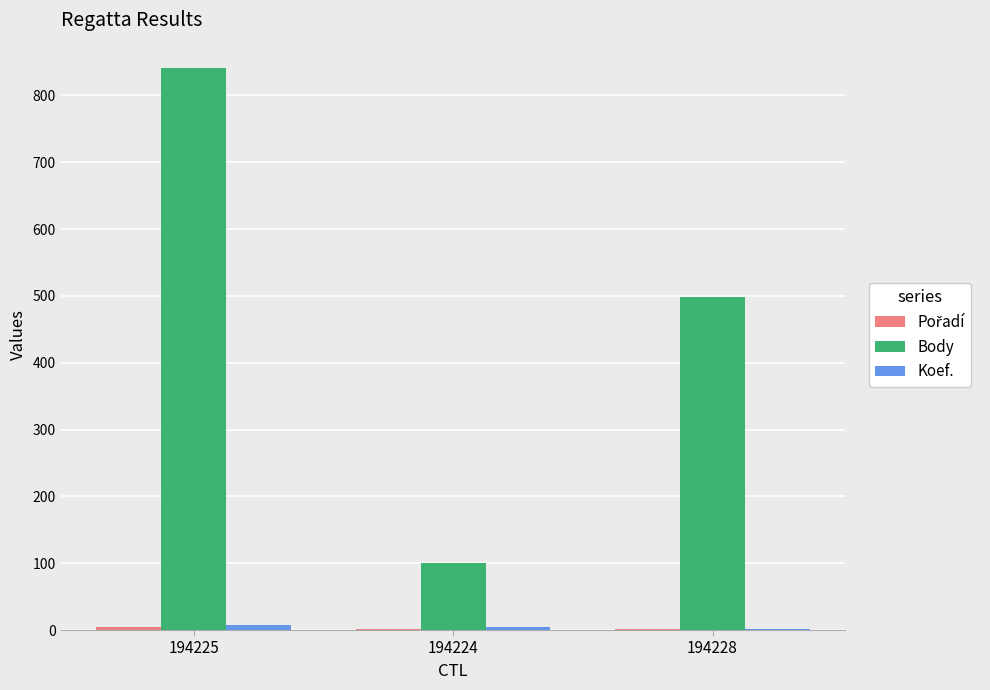

True or false: Body has a value of 841 at 194225.

True